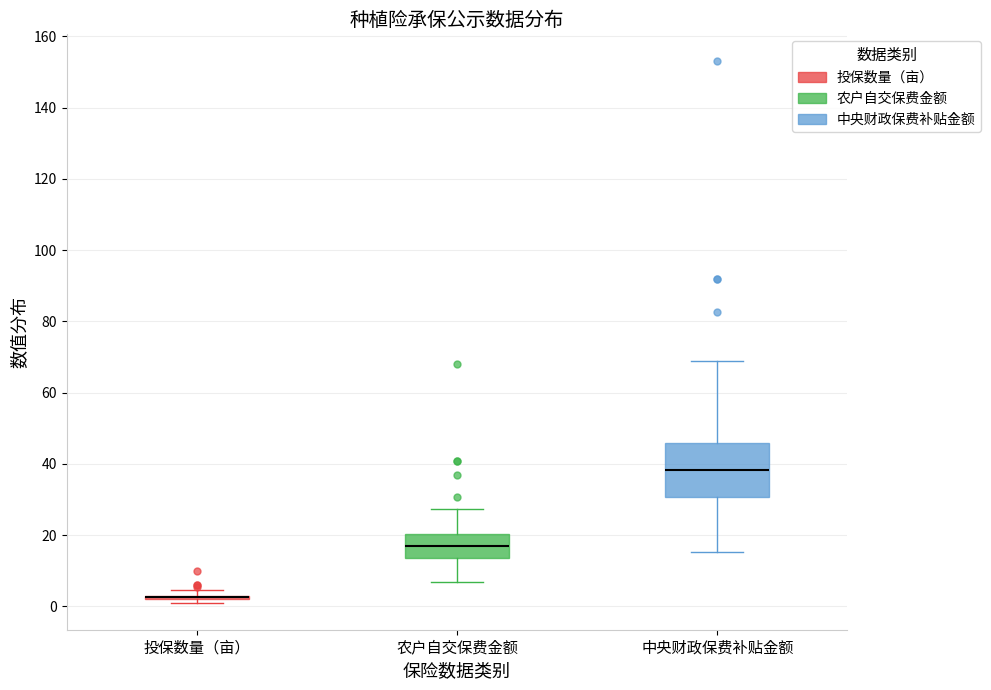

Reading left to right, transcribe this box plot: for each box, give where its median line is, the range the box spans, and where its two whiskers end, as read against the y-axis. The values are not printed on the chart, so give them approximately, as read against the axis.

投保数量（亩）: box collapsed to a line at 2, whiskers 2 to 4
农户自交保费金额: median 18, box 14 to 20, whiskers 6 to 28
中央财政保费补贴金额: median 38, box 30 to 46, whiskers 16 to 68